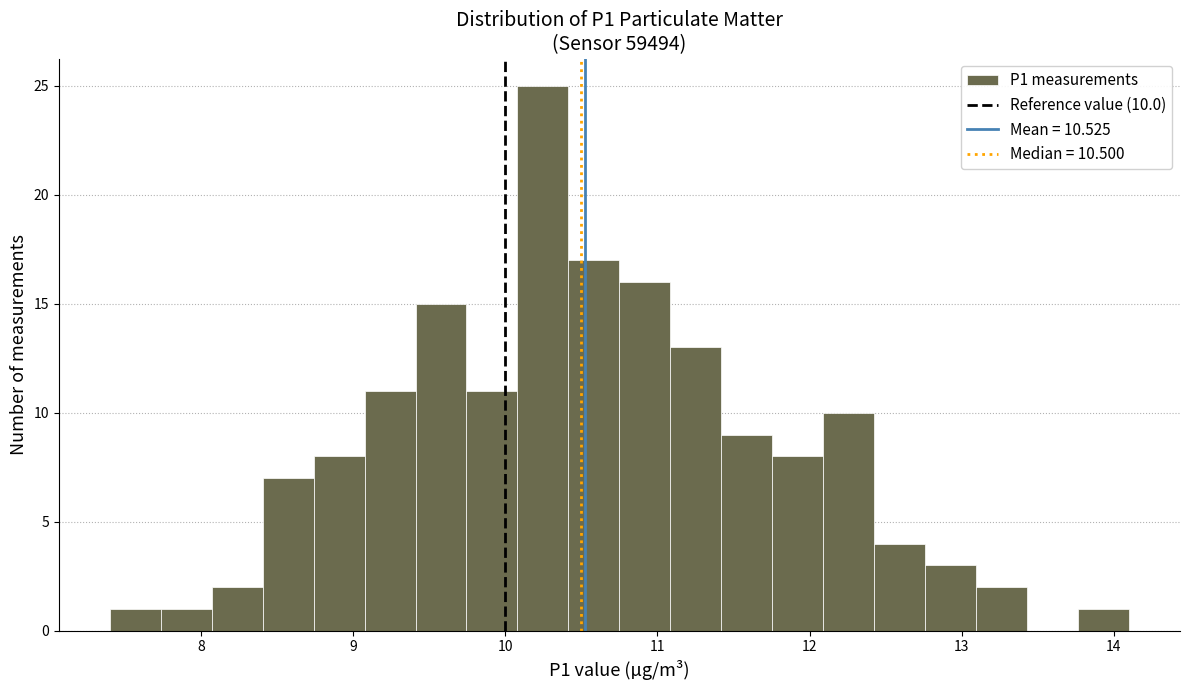

Read against the x-axis, roughly where is the centre of the tallest bar?

10.2